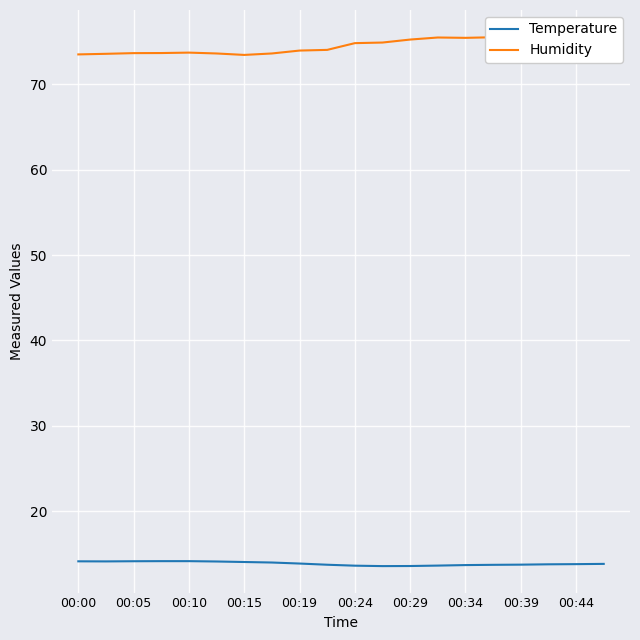

List the series in order of their peak value, highest first.

Humidity, Temperature